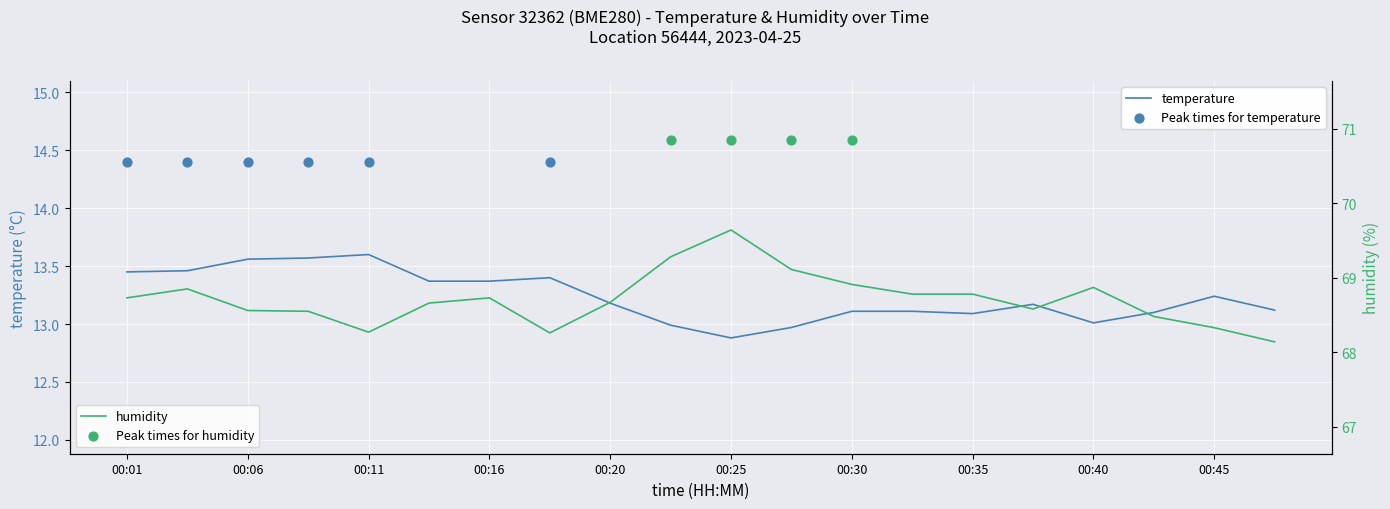

What are all the series names shown in the legend?

temperature, humidity